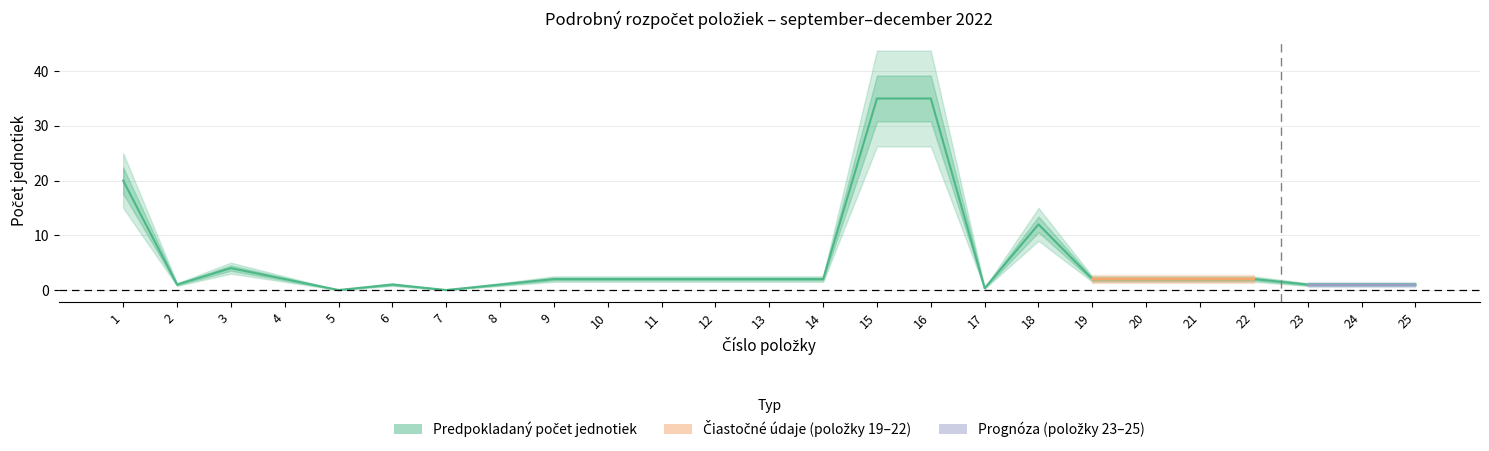

At which label is the value closest to 17?

1